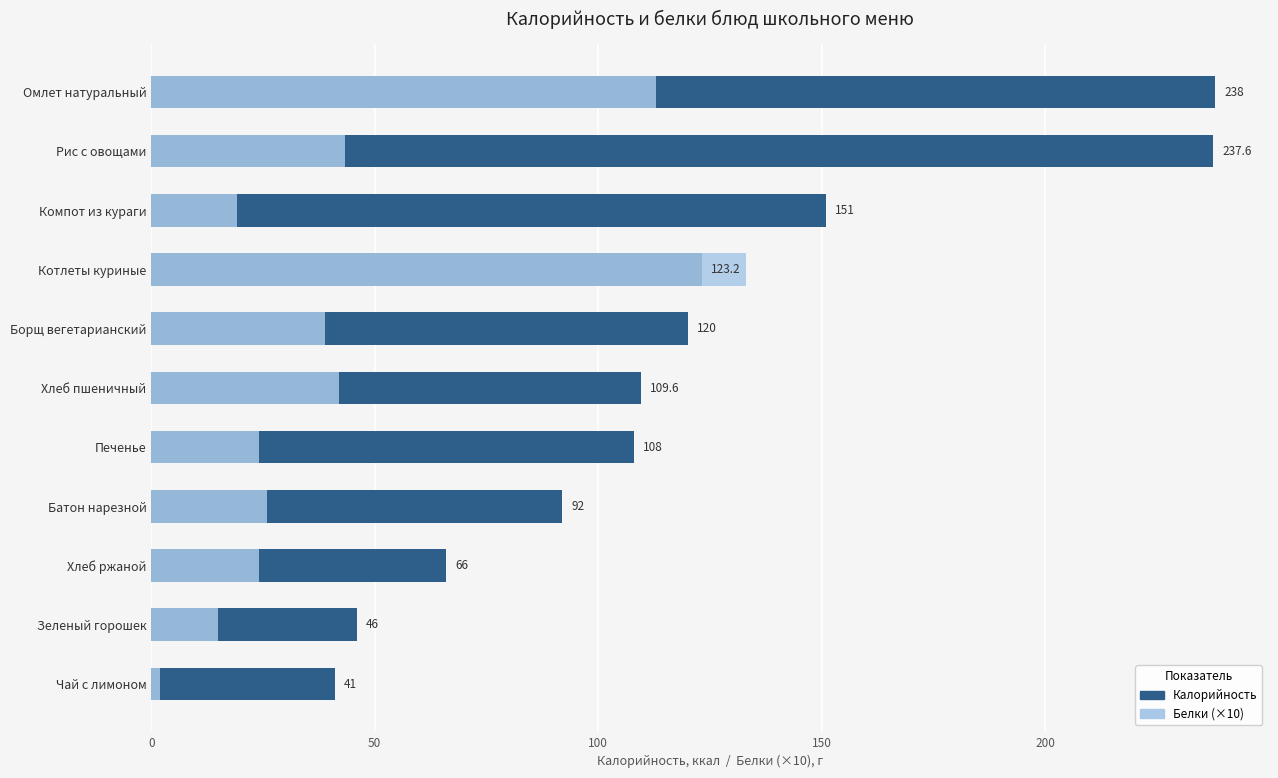

Reading right to left, list all the values displayed in this chart.

Калорийность: 238.0	237.6	151.0	123.2	120.0	109.6	108.0	92.0	66.0	46.0	41.0
Белки (×10): 113.0	43.3	19.2	133.0	38.8	42.0	24.0	26.0	24.0	15.0	2.0